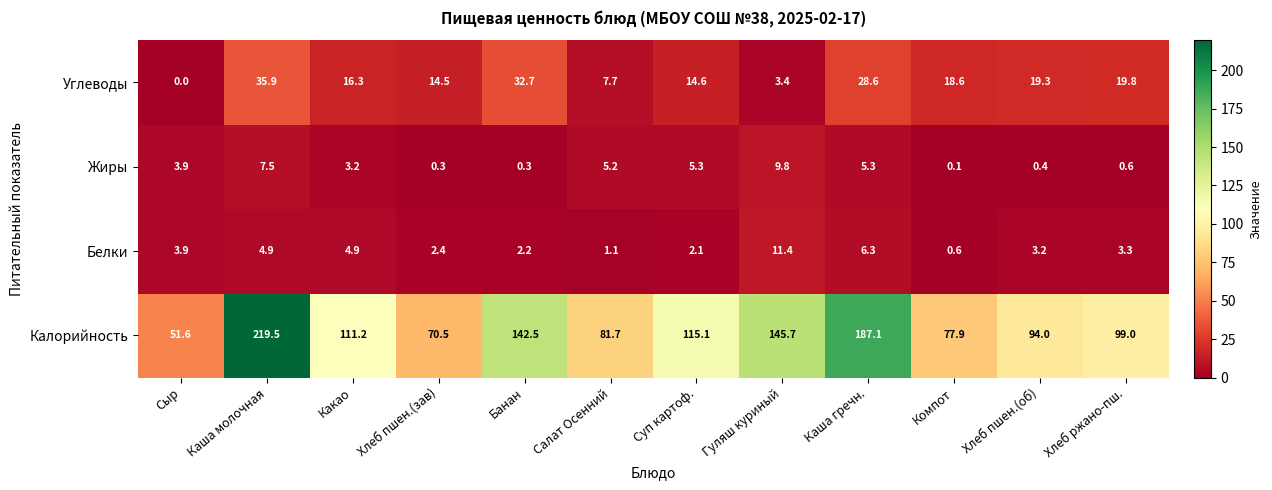

At which label does Жиры reach its peak?

Гуляш куриный